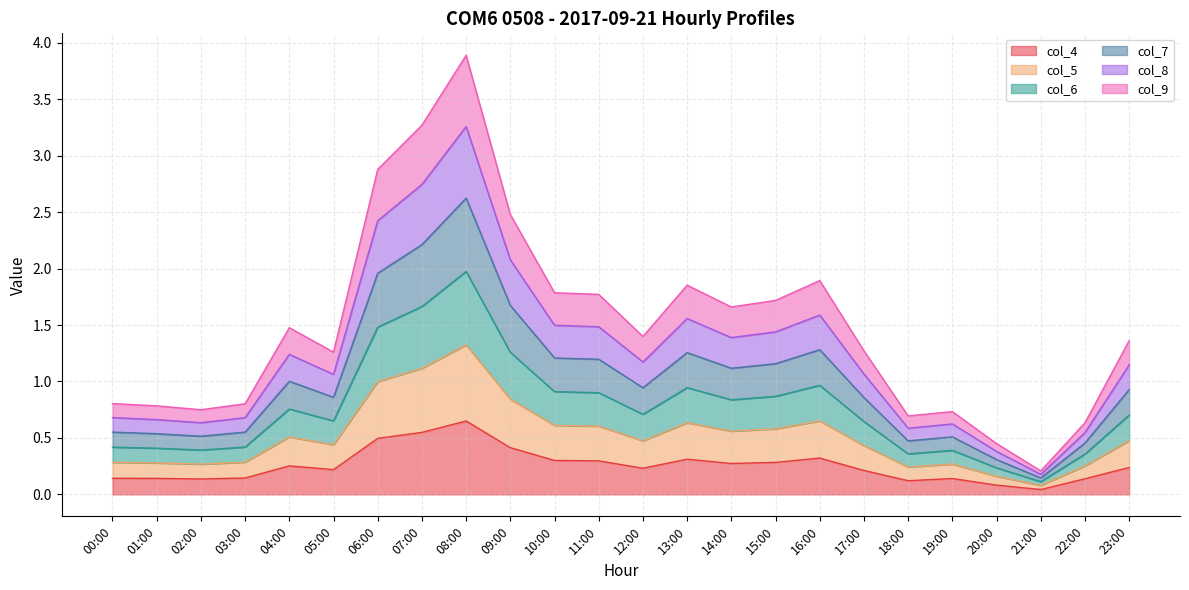

Does the chart display data point markers on the line(s)?

No